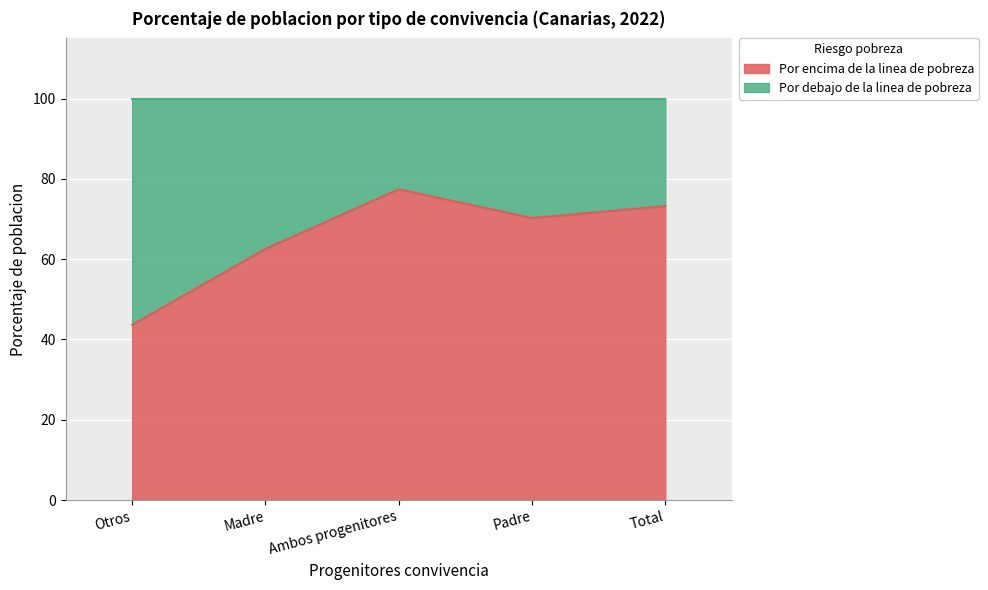

What is the sum of all values?

327.2